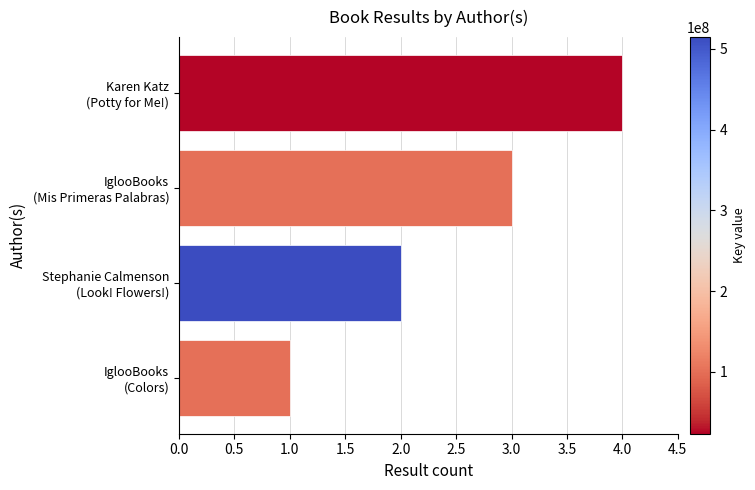

List the labels in order of value, largest first.

Karen Katz
(Potty for Me!), IglooBooks
(Mis Primeras Palabras), Stephanie Calmenson
(Look! Flowers!), IglooBooks
(Colors)